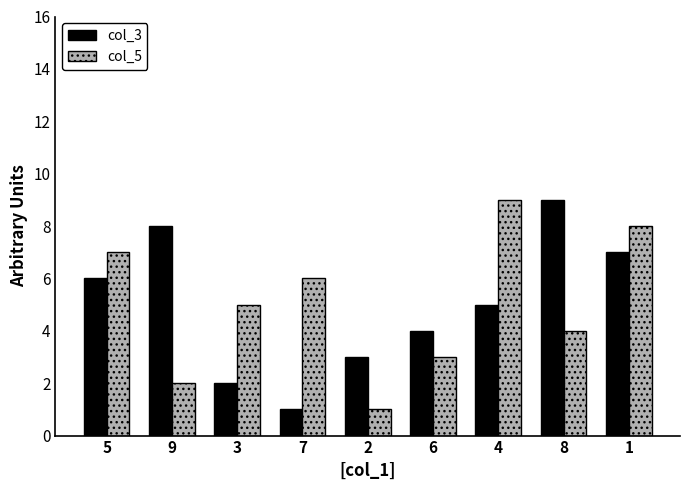

What is the maximum value for col_3?

9